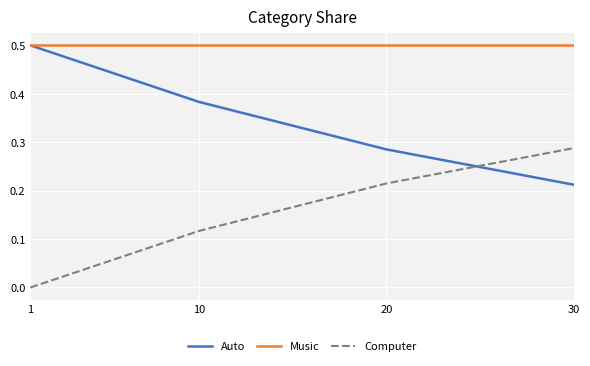

Does the chart have visible grid lines?

Yes